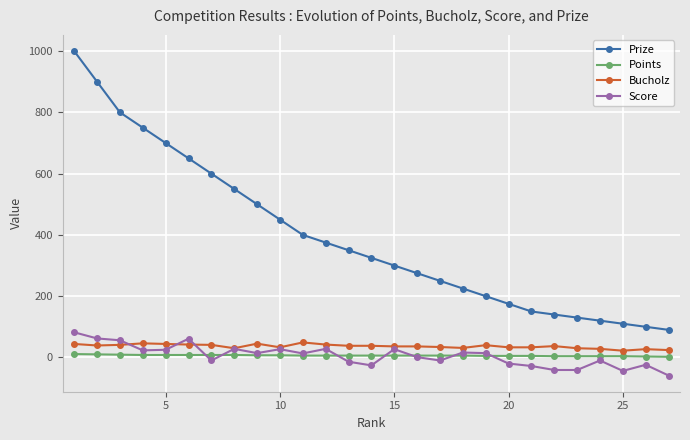

Which series has the widest spread of values?

Prize